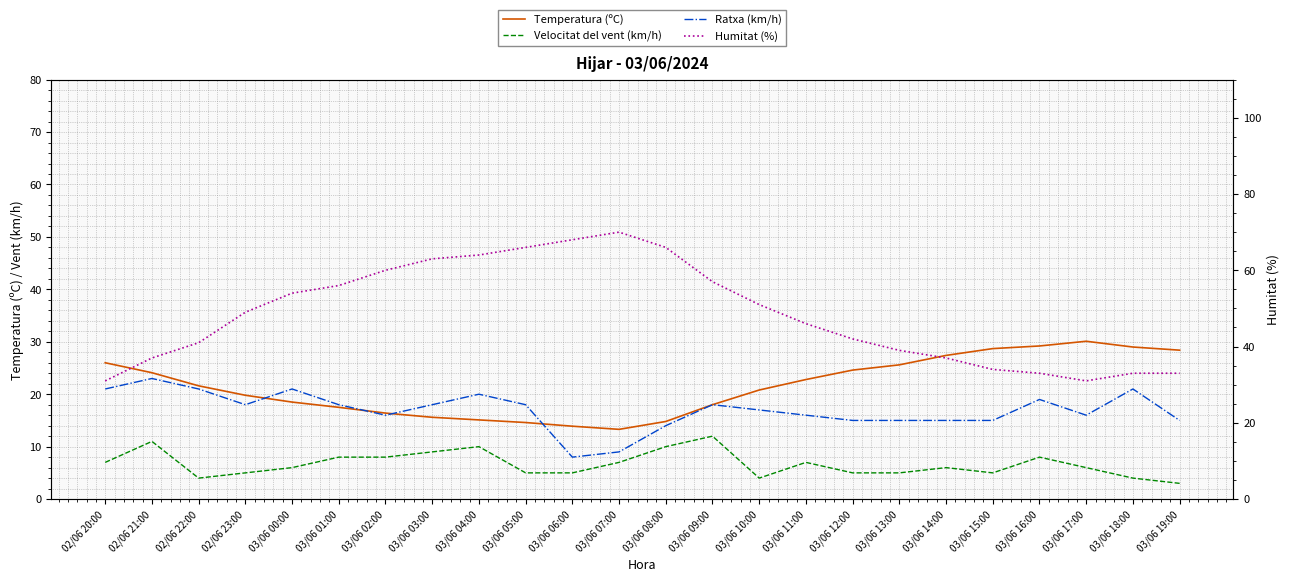

What is the label of the 18th point from the left?

03/06 13:00